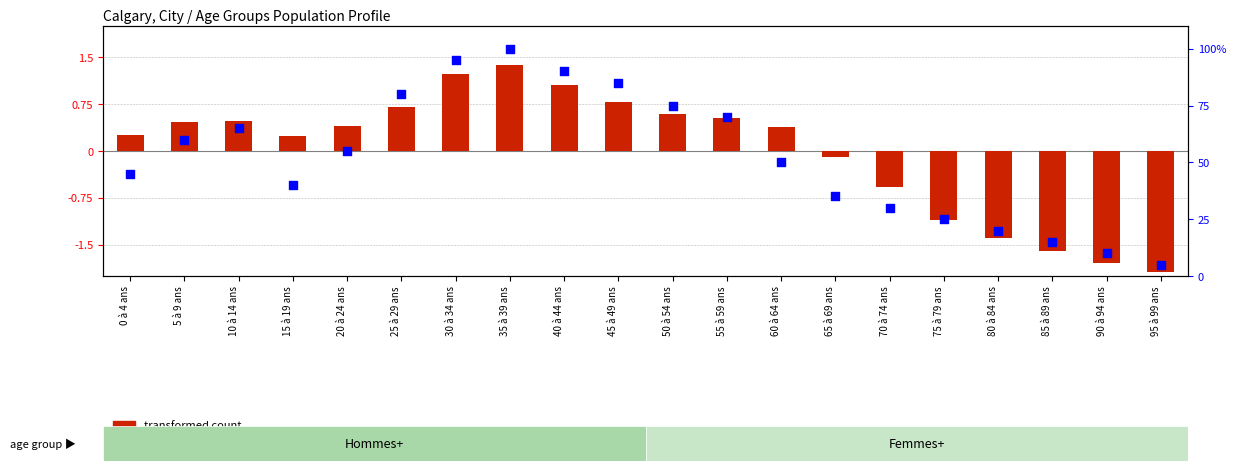

What is the total value across all series at 85 à 89 ans?

13.4